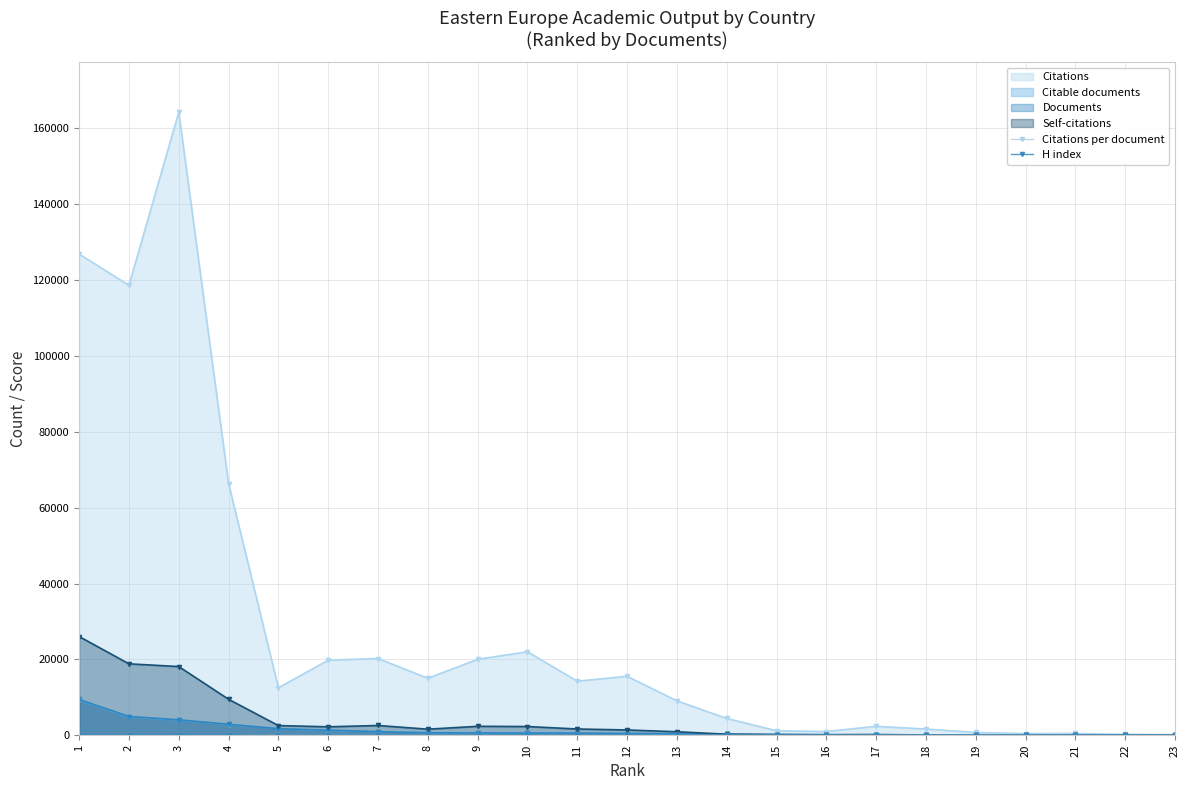

Reading left to right, list all the values displayed in this chart.

Citations per document: 1=13.5	2=24.0	3=40.5	4=23.1	5=7.3	6=14.9	7=21.7	8=23.3	9=33.8	10=38.6	11=25.6	12=34.8	13=22.6	14=20.4	15=7.4	16=8.2	17=22.8	18=25.6	19=18.1	20=12.9	21=14.8	22=8.5	23=8.8
H index: 1=133.0	2=129.0	3=175.0	4=105.0	5=48.0	6=65.0	7=71.0	8=54.0	9=71.0	10=70.0	11=57.0	12=66.0	13=48.0	14=32.0	15=16.0	16=15.0	17=18.0	18=19.0	19=12.0	20=8.0	21=7.0	22=7.0	23=7.0